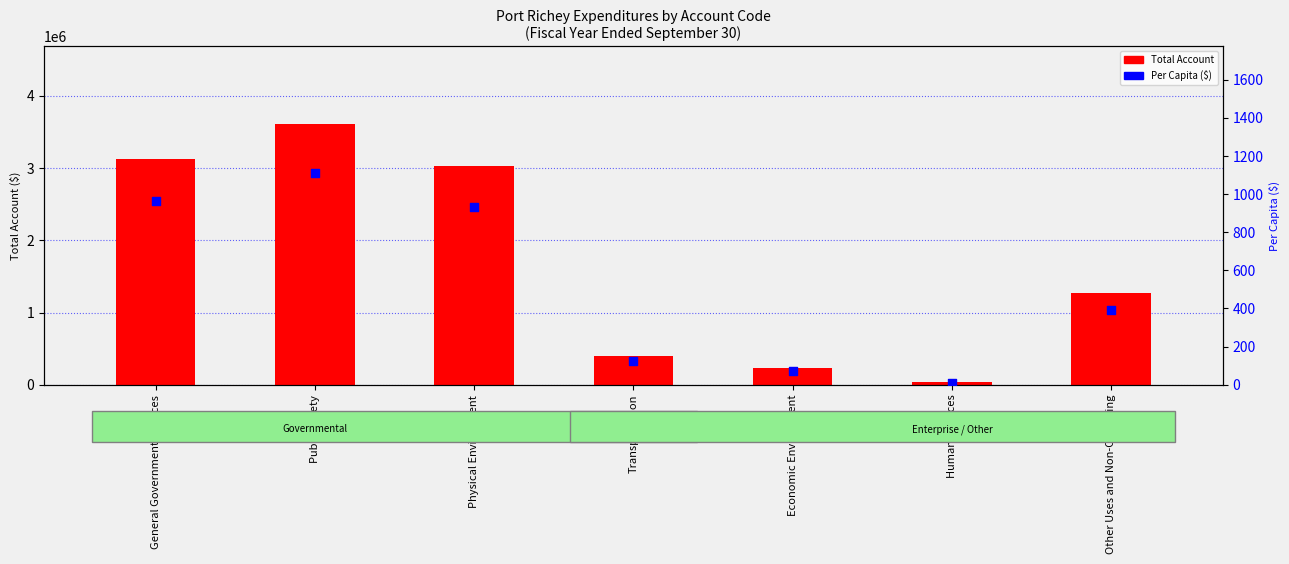

Is the value of Total Account at Economic Environment greater than the value of Per Capita ($) at Economic Environment?

Yes